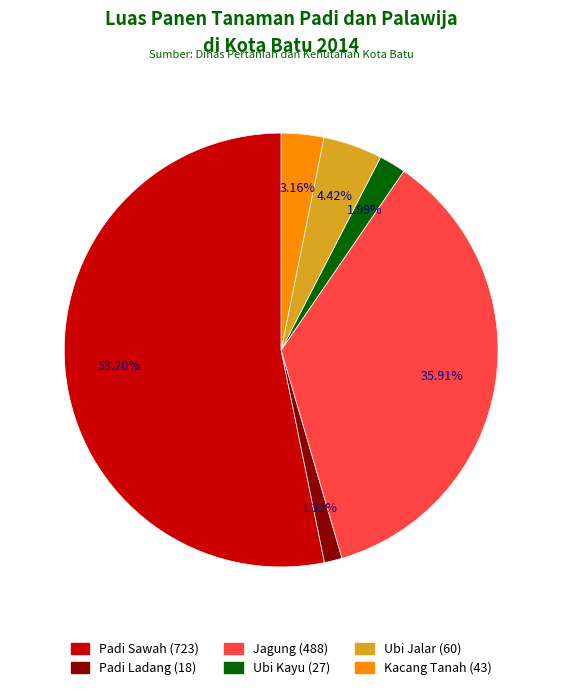

Which category accounts for the majority?

Padi Sawah